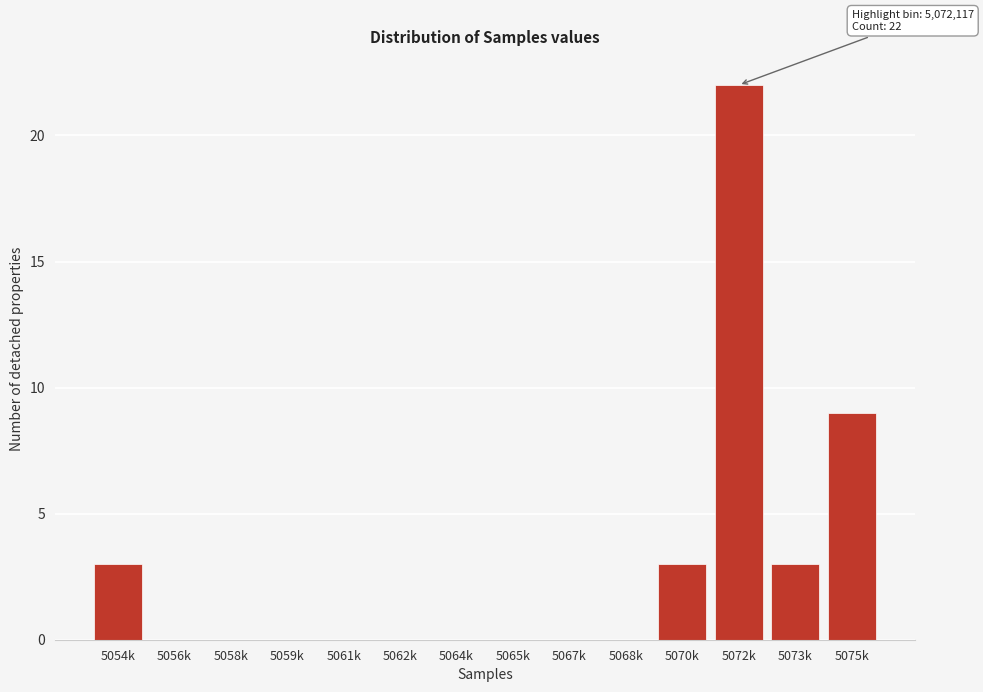

Reading right to left, what are all the values shown in this chart?

5075k=9	5073k=3	5072k=22	5070k=3	5068k=0	5067k=0	5065k=0	5064k=0	5062k=0	5061k=0	5059k=0	5058k=0	5056k=0	5054k=3